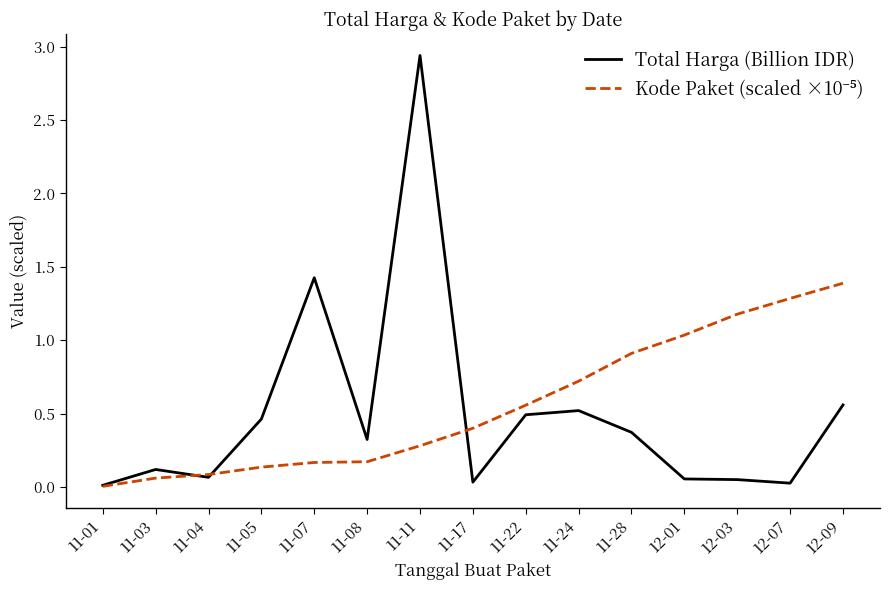

Which series has the widest spread of values?

Total Harga (Billion IDR)